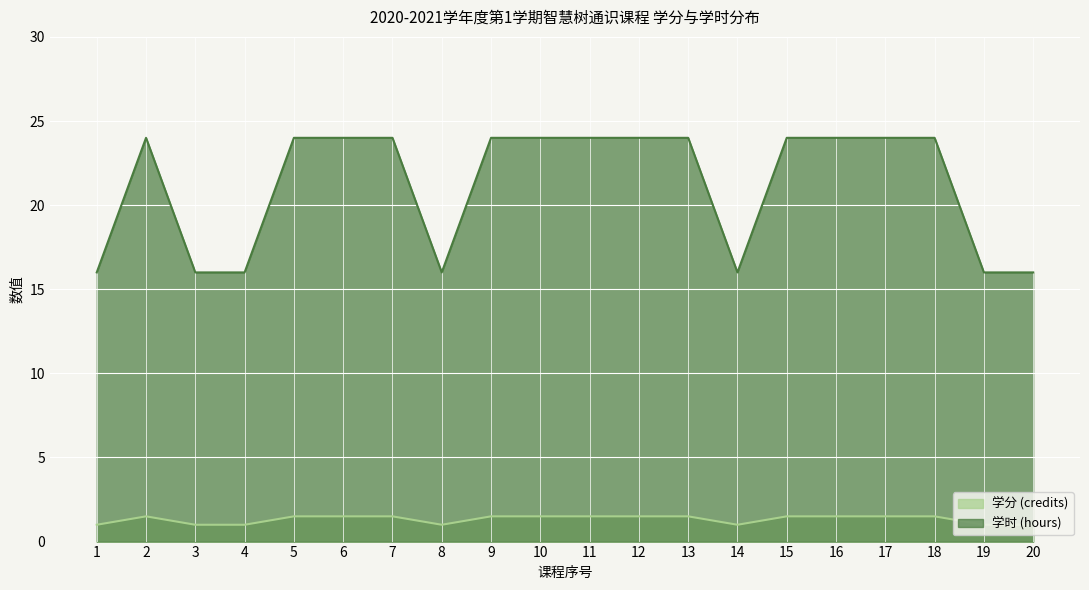

Does the chart display data point markers on the line(s)?

No